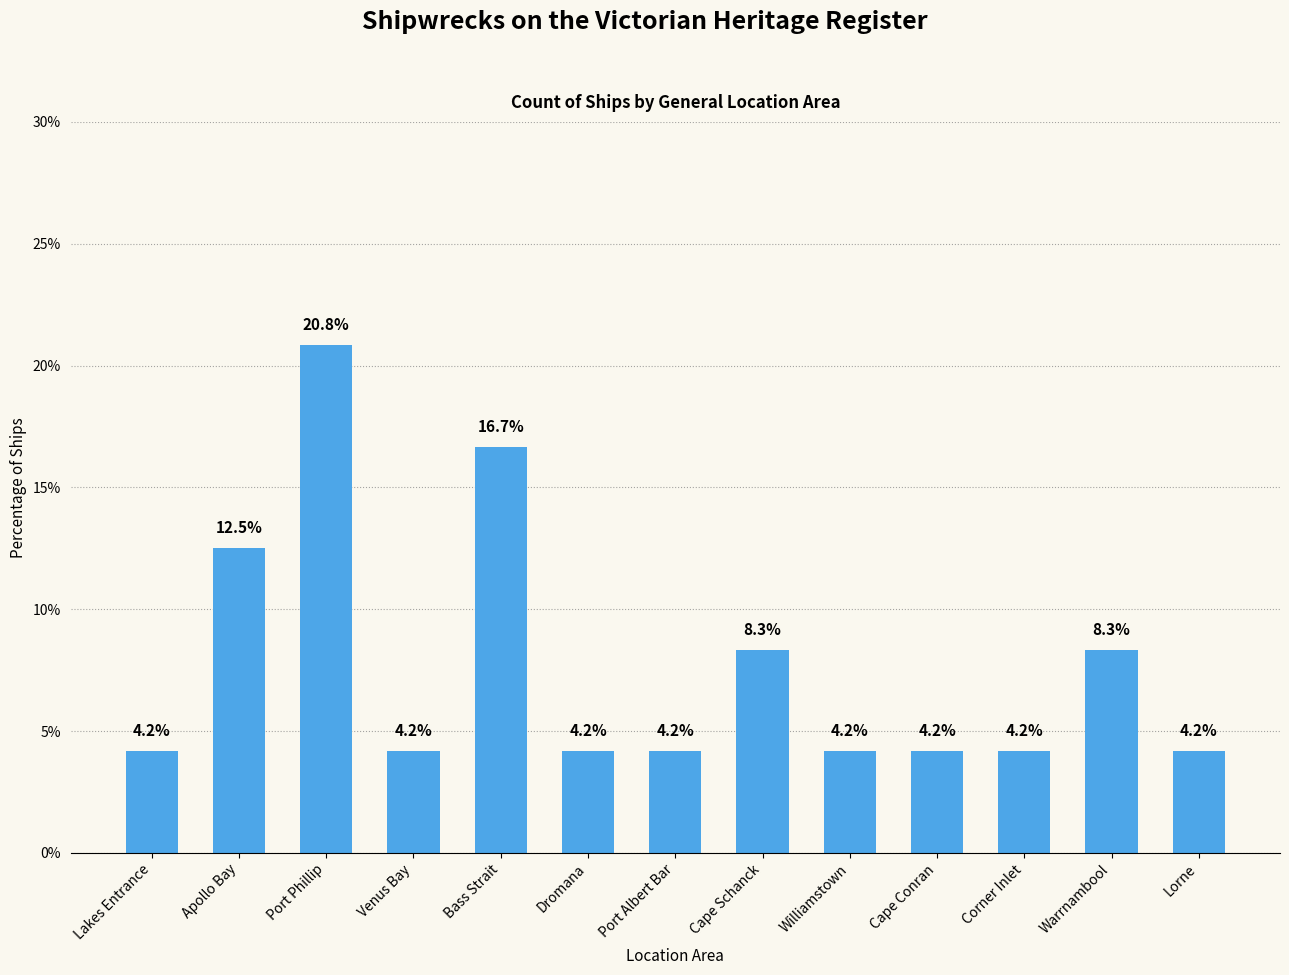

Read the value at Bass Strait.

16.7